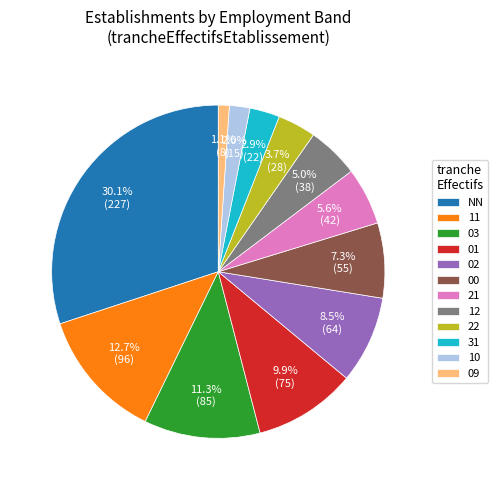

Approximately how many times larger is the value at 01 compared to 31?

3.4